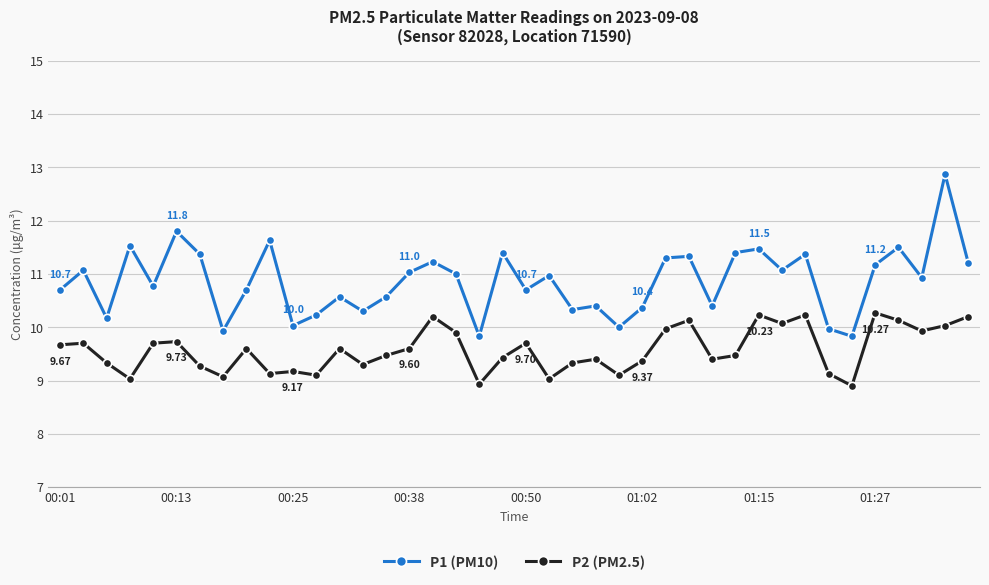

True or false: P1 (PM10) and P2 (PM2.5) cross at least once.

False